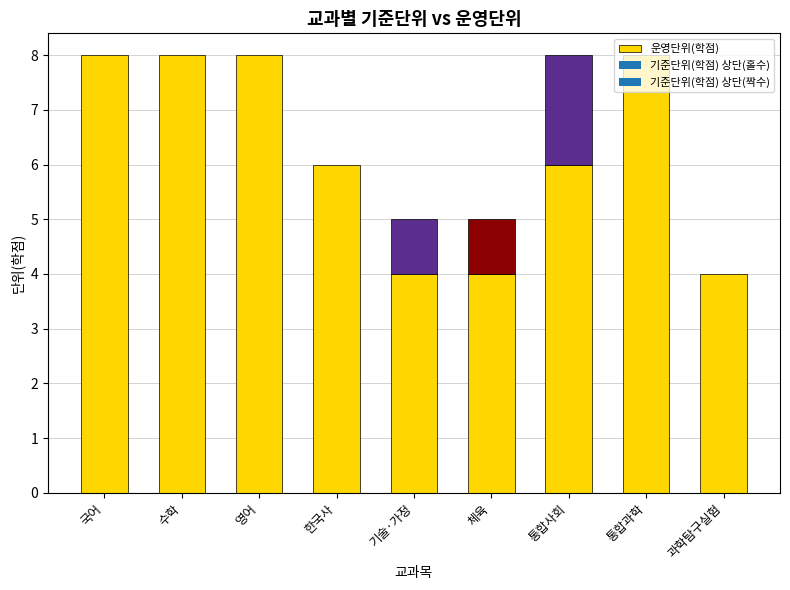

What is the difference between the second highest and second lowest values?

4